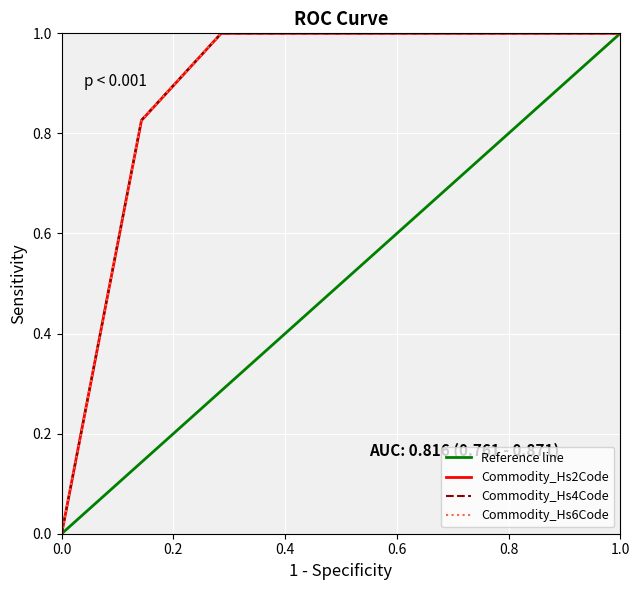

At how many categories does at least one series exceed 0?

7